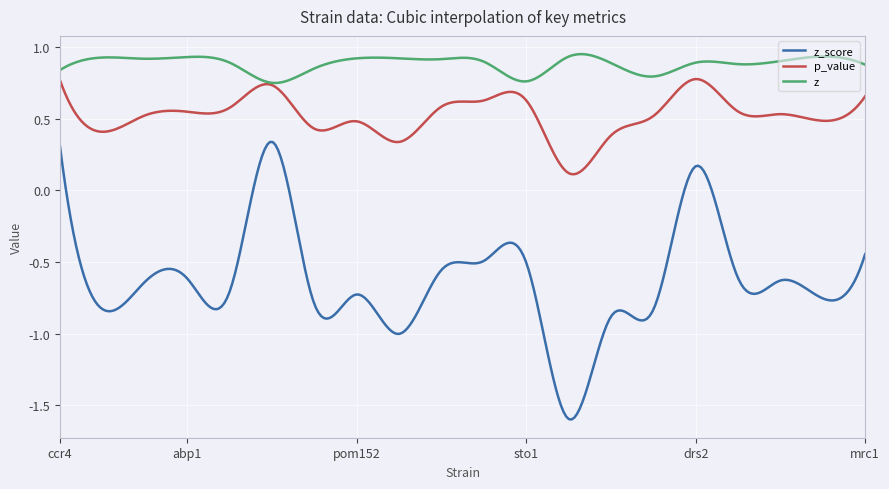

Which series has the largest total across all categories?

z